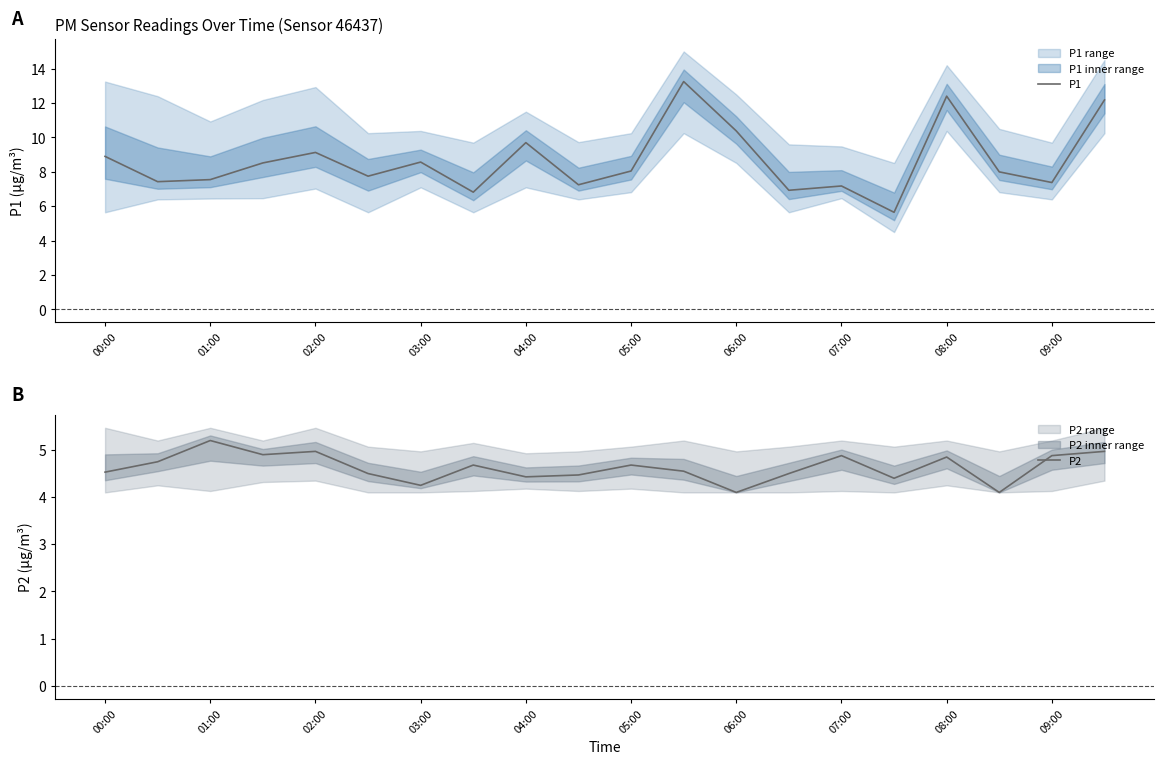

What is the approximate value of P1 at 05:00?

8.1